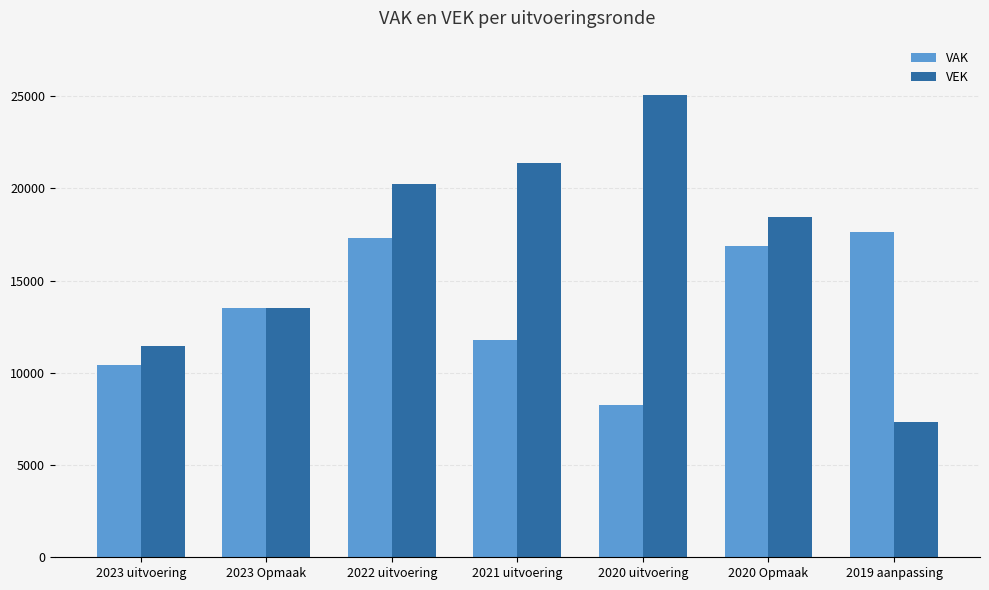

Which category has the lowest value in the VAK series?

2020 uitvoering